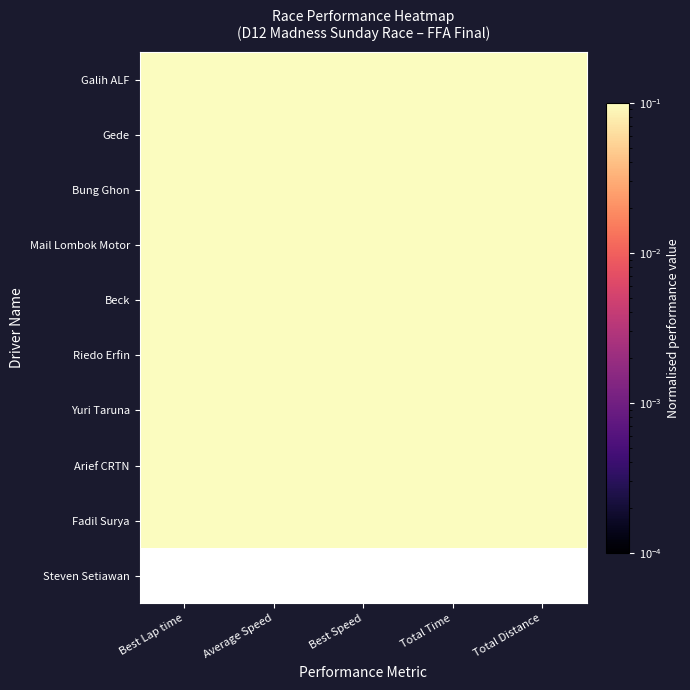

Which series has the largest total across all categories?

Galih ALF